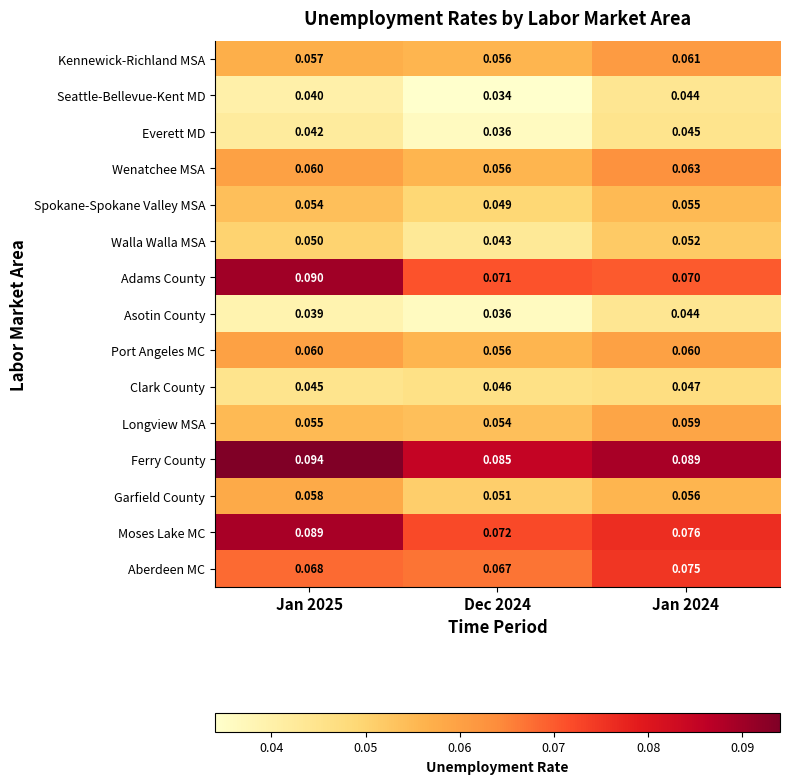

Is the value of Seattle-Bellevue-Kent MD at Jan 2025 greater than the value of Moses Lake MC at Jan 2025?

No